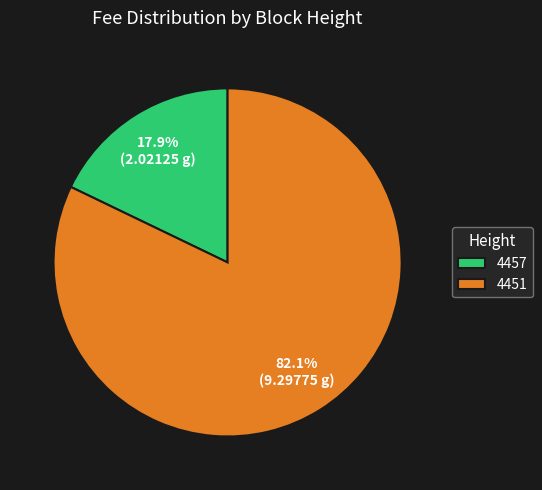

Which has a higher value, 4457 or 4451?

4451